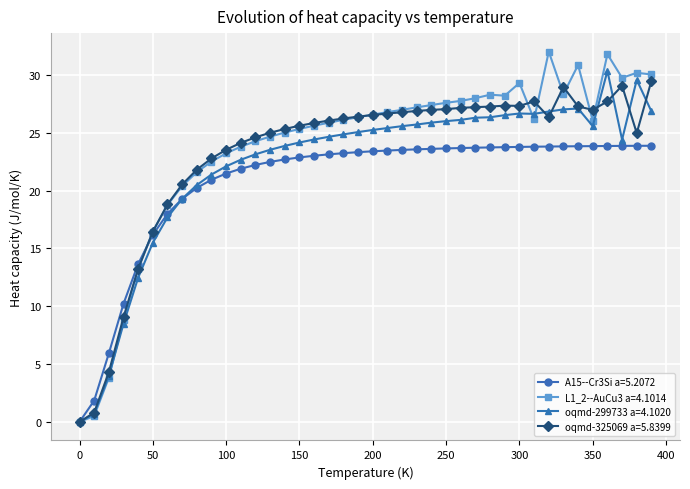

True or false: oqmd-299733 a=4.1020 has more than 2 points higher than both neighbors.

True